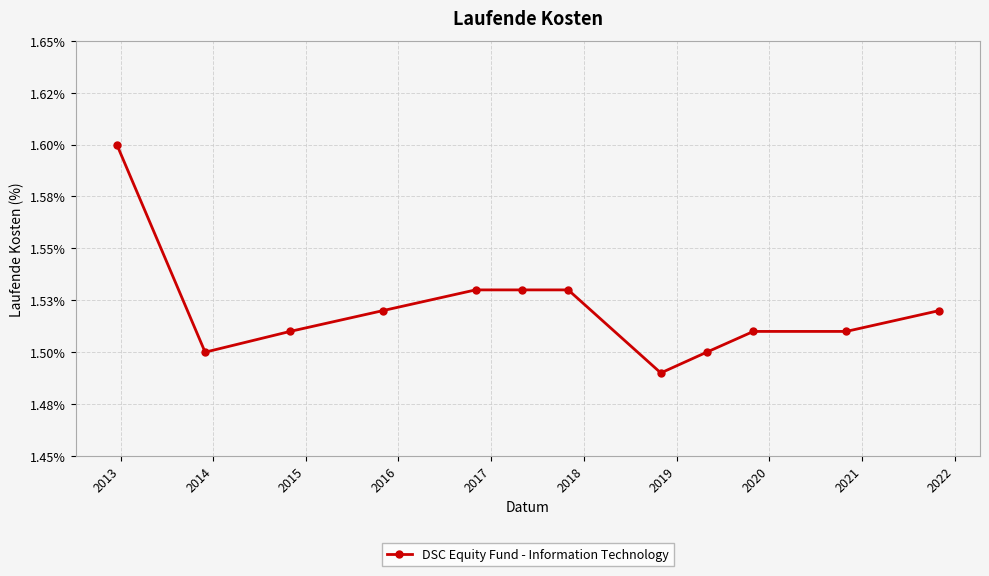

Does the chart have visible grid lines?

Yes